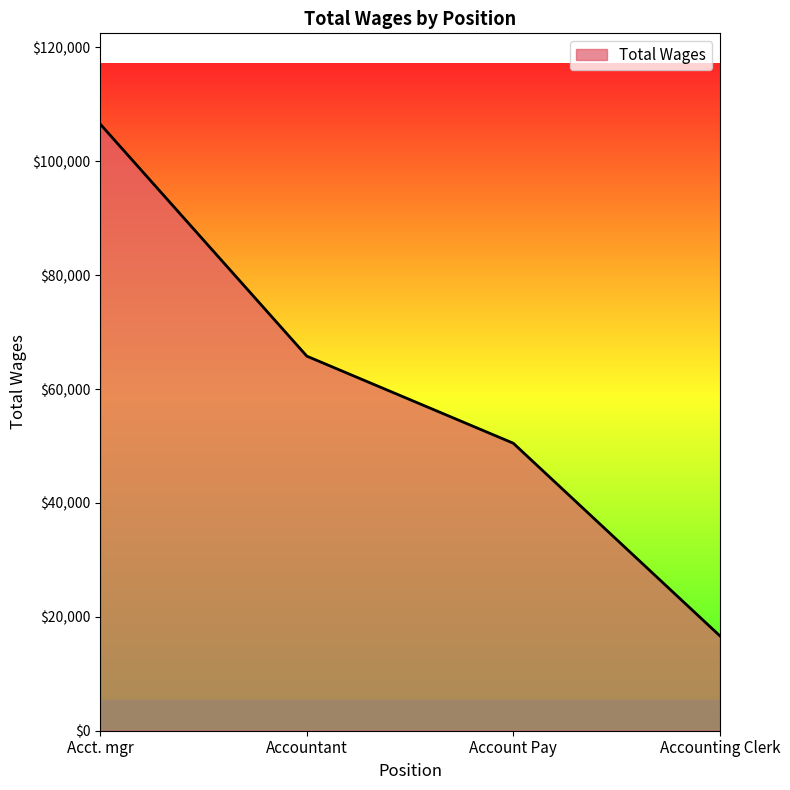

Rank the categories by value from lowest to highest.

Accounting Clerk, Account Pay, Accountant, Acct. mgr